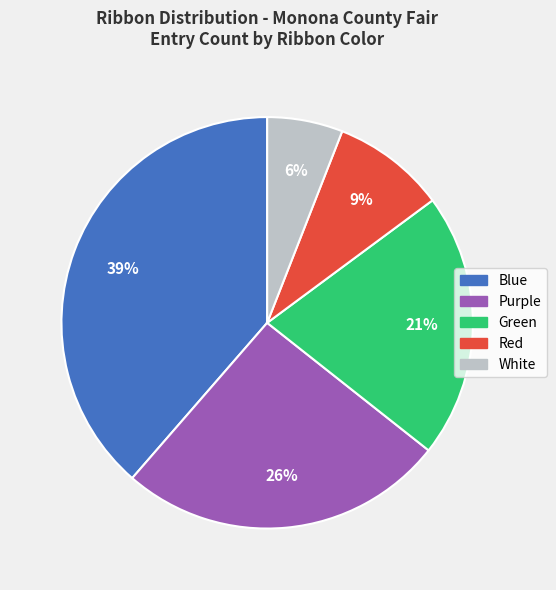

Rank the categories by value from highest to lowest.

Blue, Purple, Green, Red, White